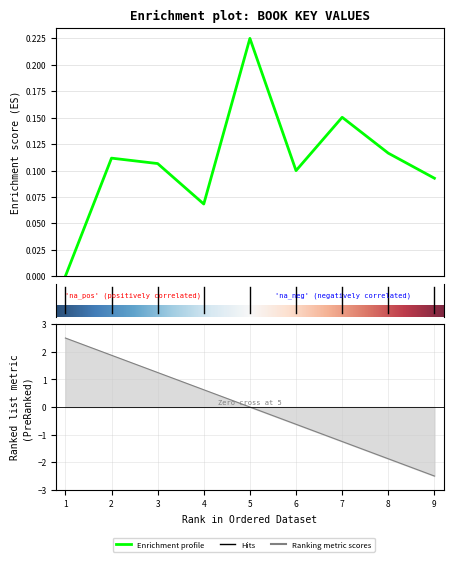

How many interior local valleys (lower than both neighbors) does the data have?

2